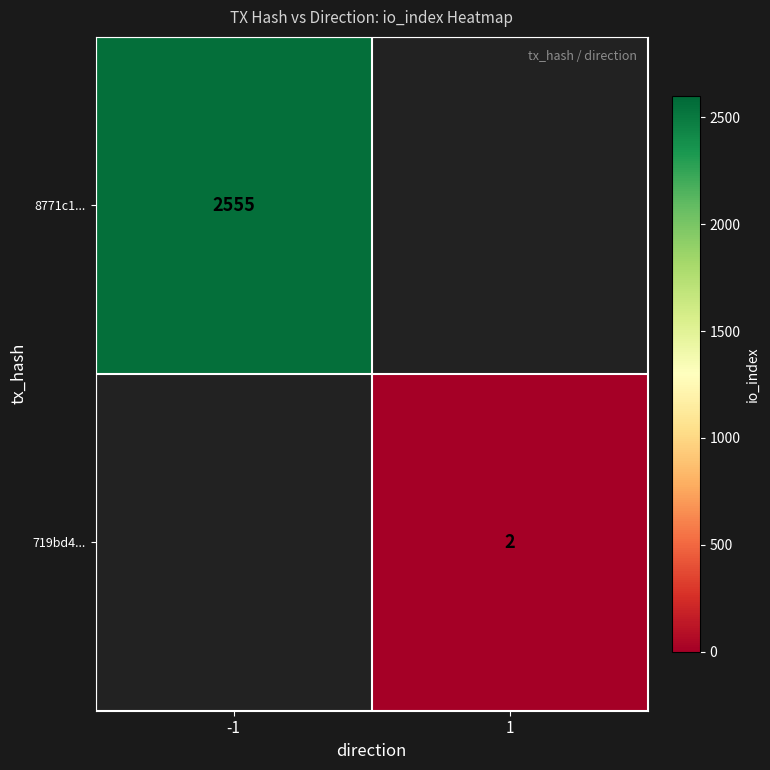

The 8771c1... series shows 1037 at -1. True or false?

False